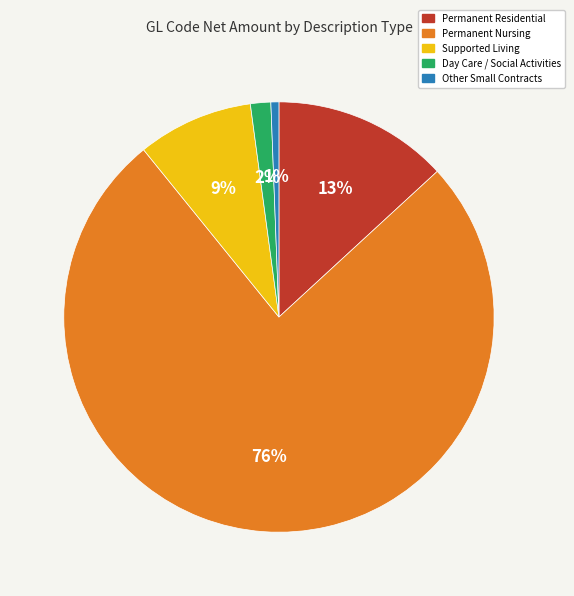

Combined, do Day Care / Social Activities and Supported Living account for over 50%?

No